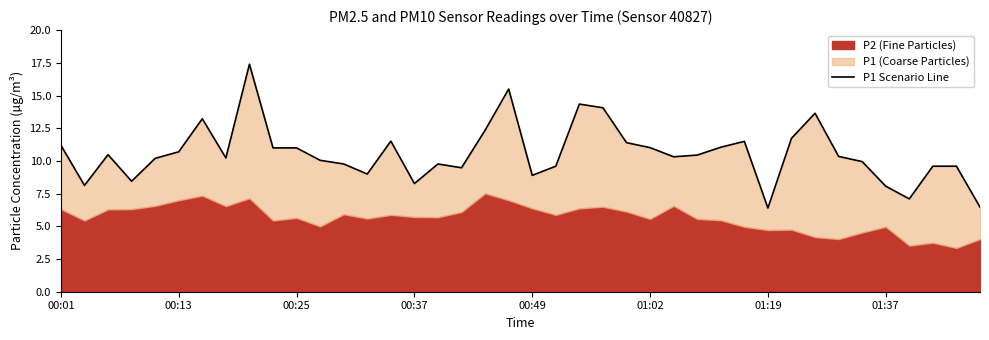

The value at 24 is 19.4. True or false?

False